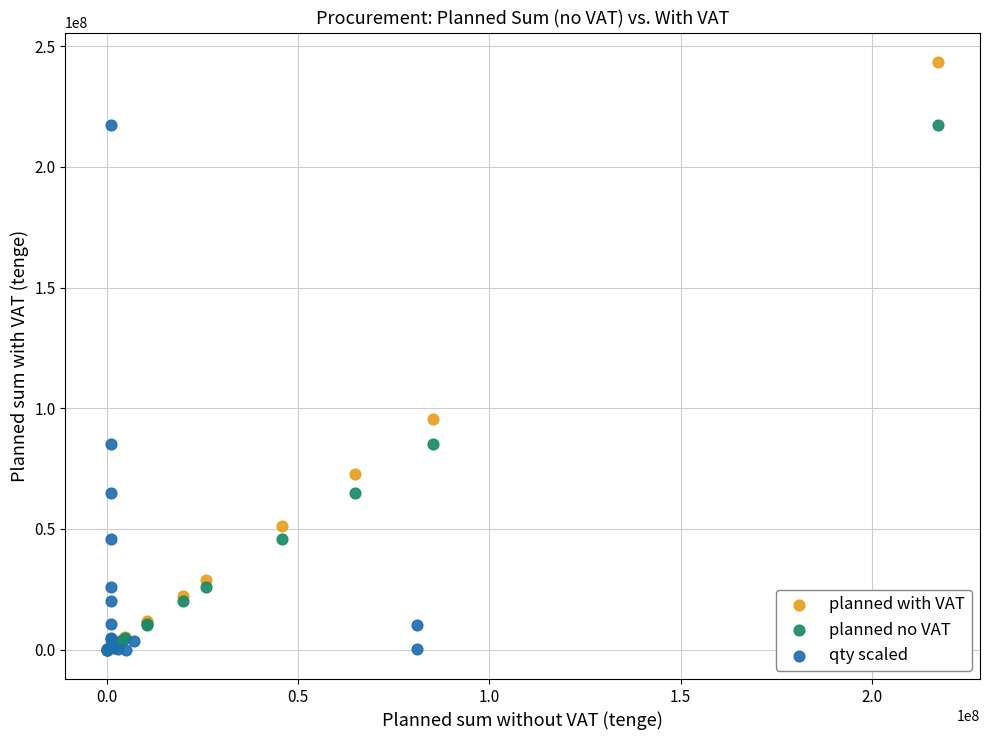

What are all the series names shown in the legend?

planned with VAT, planned no VAT, qty scaled